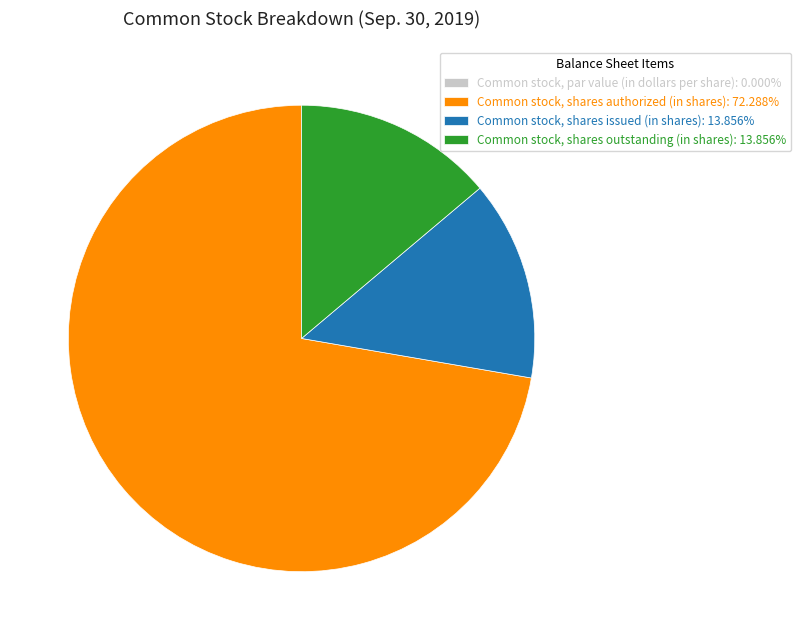

Is the sum of Common stock, shares outstanding (in shares): 13.856% and Common stock, shares authorized (in shares): 72.288% greater than half?

Yes